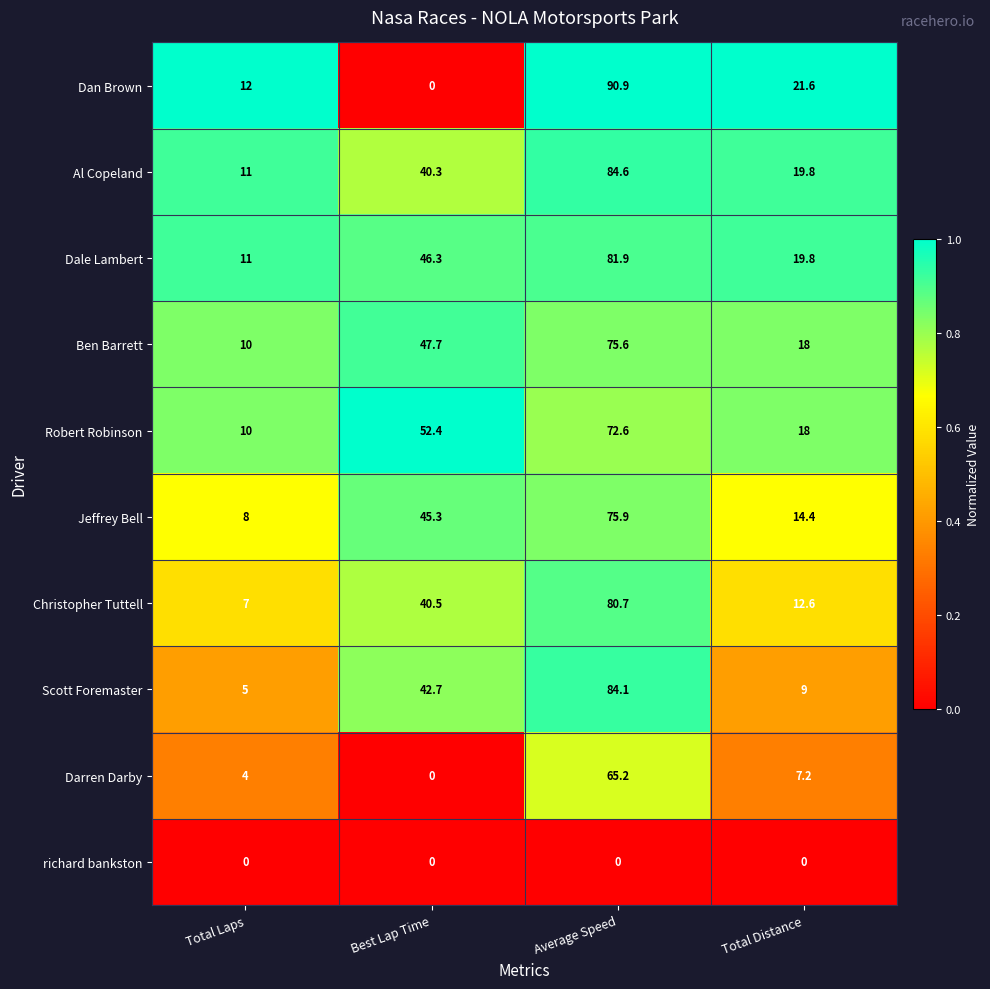

Which series has the largest total across all categories?

Dale Lambert